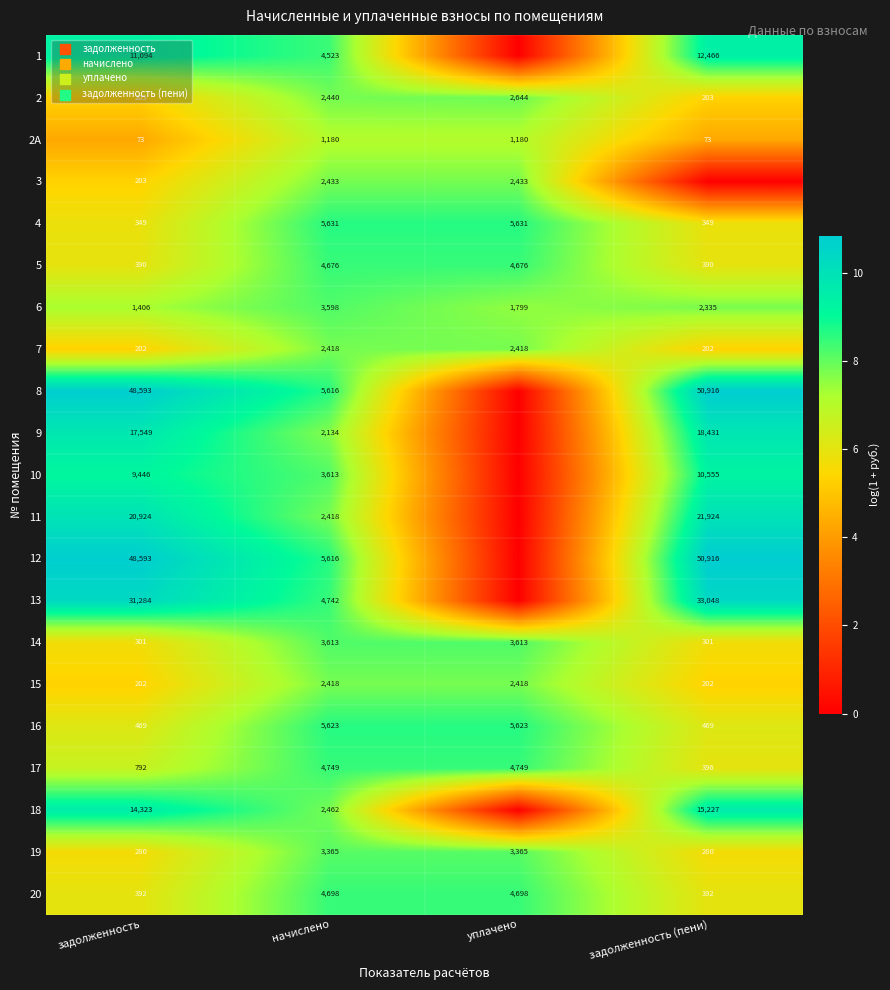

What is the difference between the second highest and minimum values in the 7 series?

2216